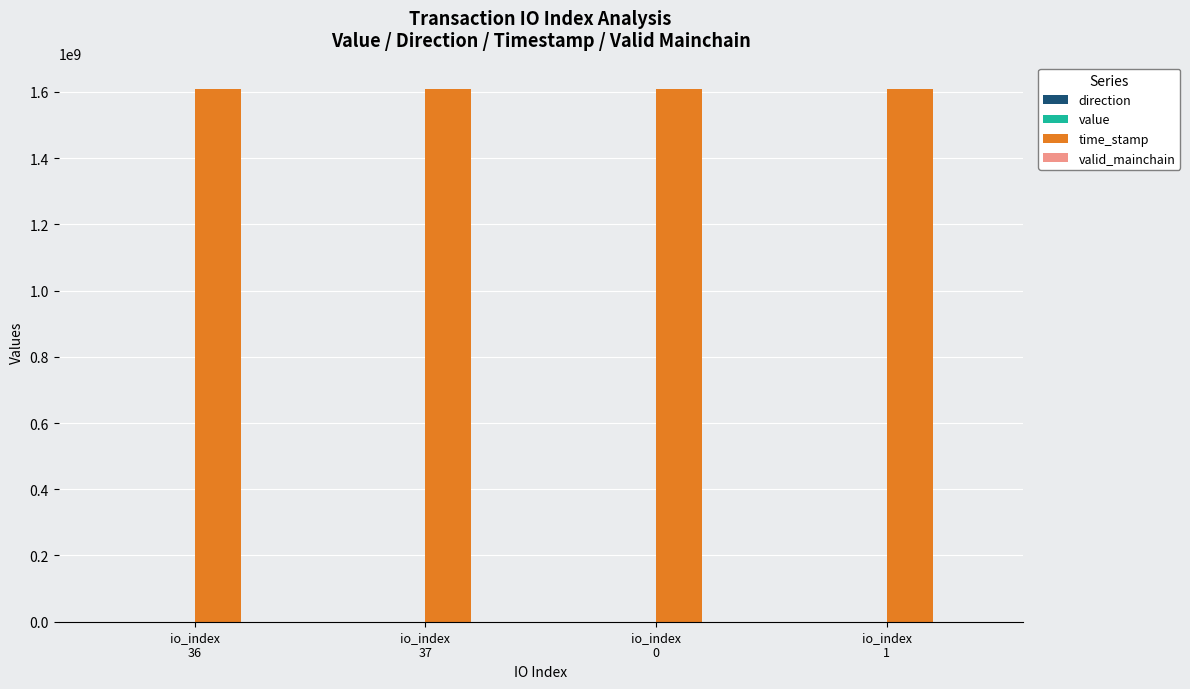

Which series has the largest total across all categories?

time_stamp